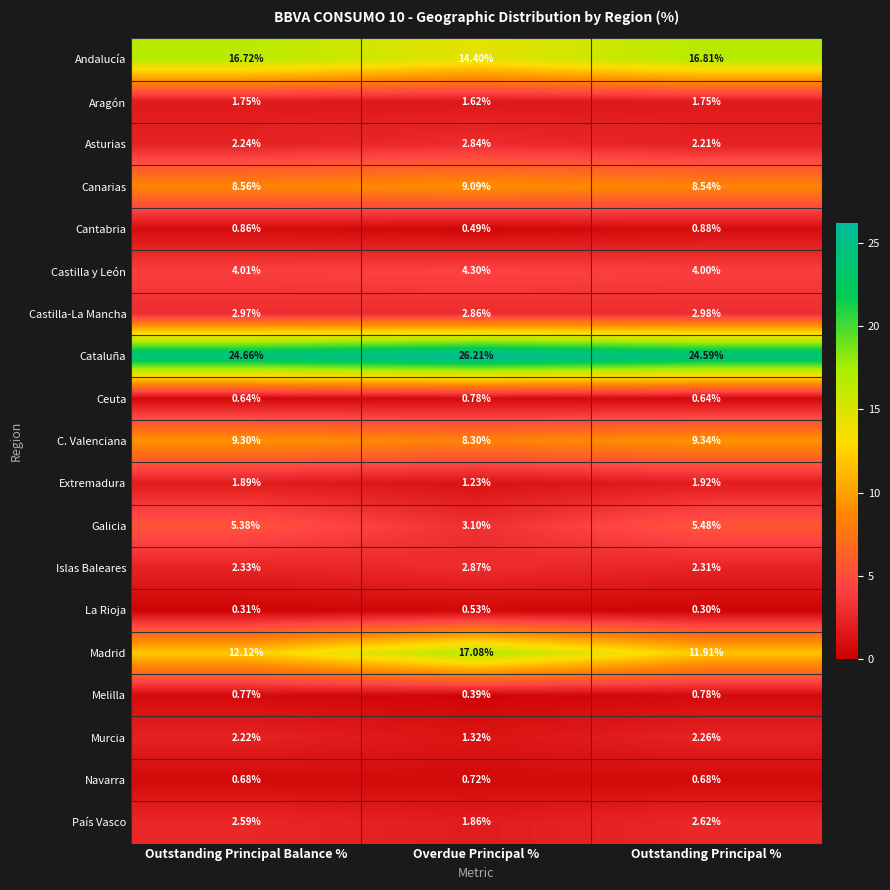

Which series changed the most between Outstanding Principal Balance % and Overdue Principal %?

Madrid